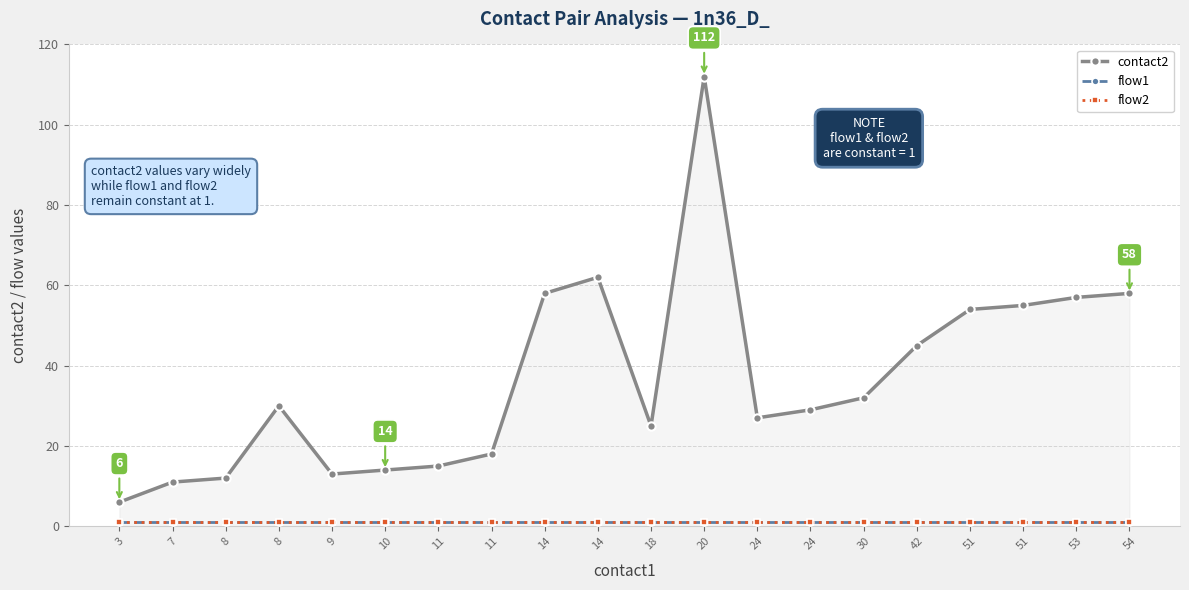

True or false: flow2 and flow1 cross at least once.

False